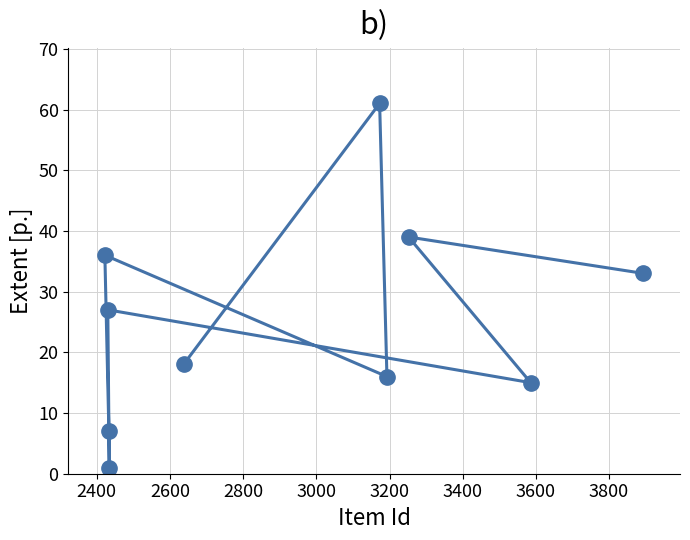

What is the value of the 6th point from the left?

61